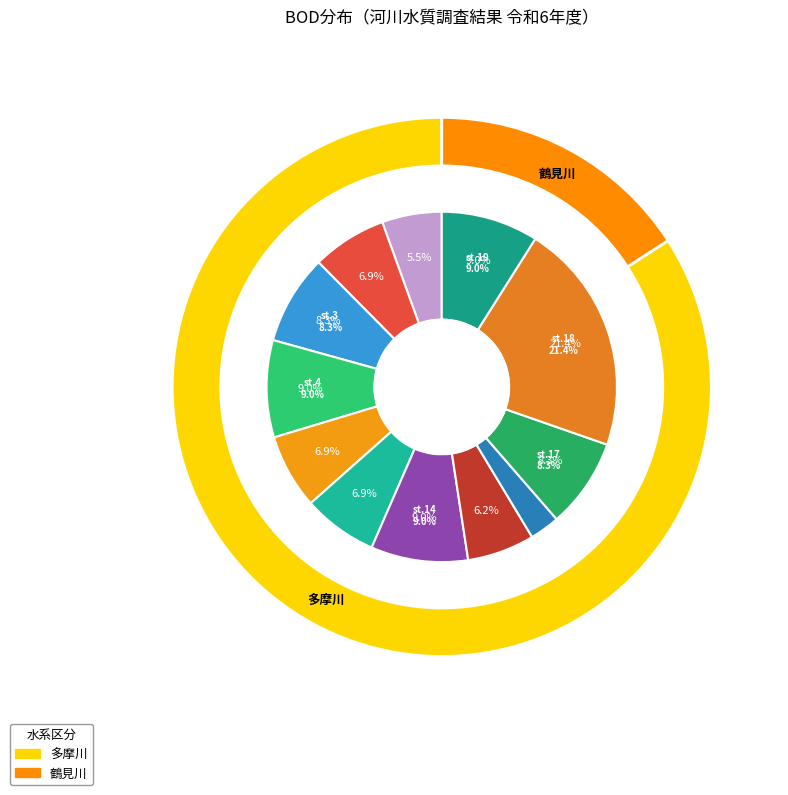

Is it true that st.3 追分橋 is 1% of the pie?

False